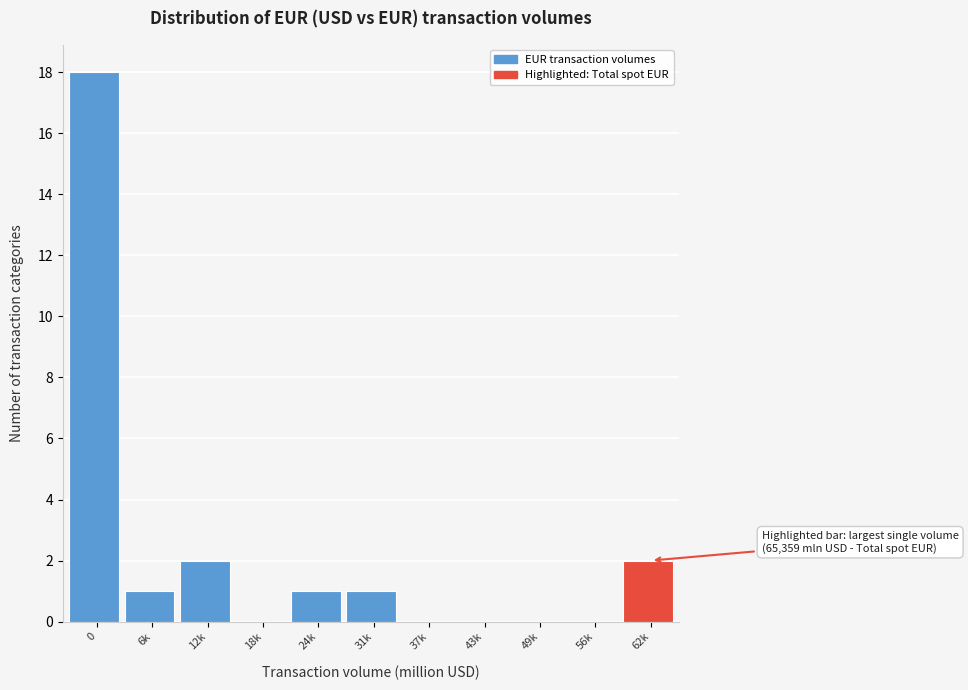

Reading left to right, transcribe all the data shown in this chart.

0=18	6k=1	12k=2	18k=0	24k=1	31k=1	37k=0	43k=0	49k=0	56k=0	62k=2